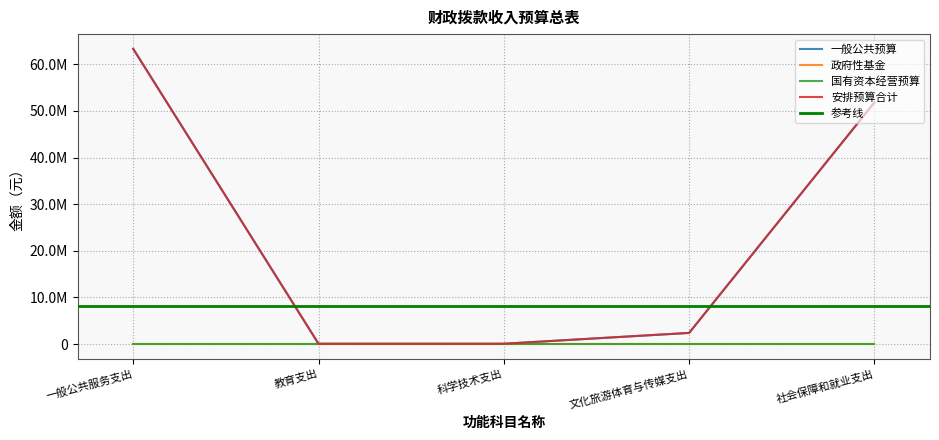

What is the value of the 一般公共预算 point at the 5th from the left?

51828250.4